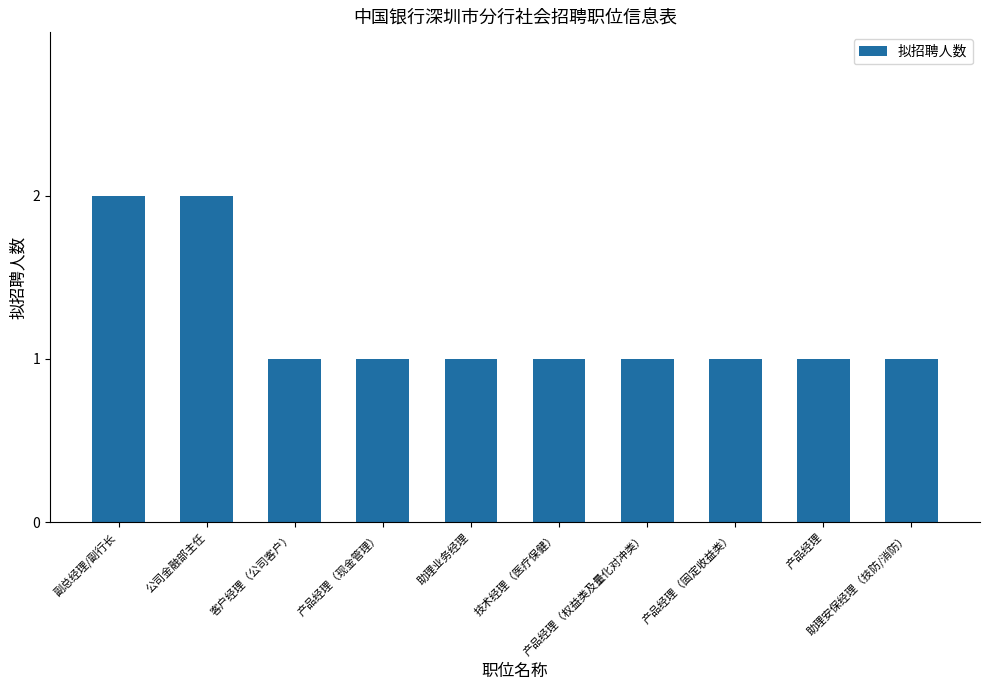

What is the value of the 4th bar from the left?

1